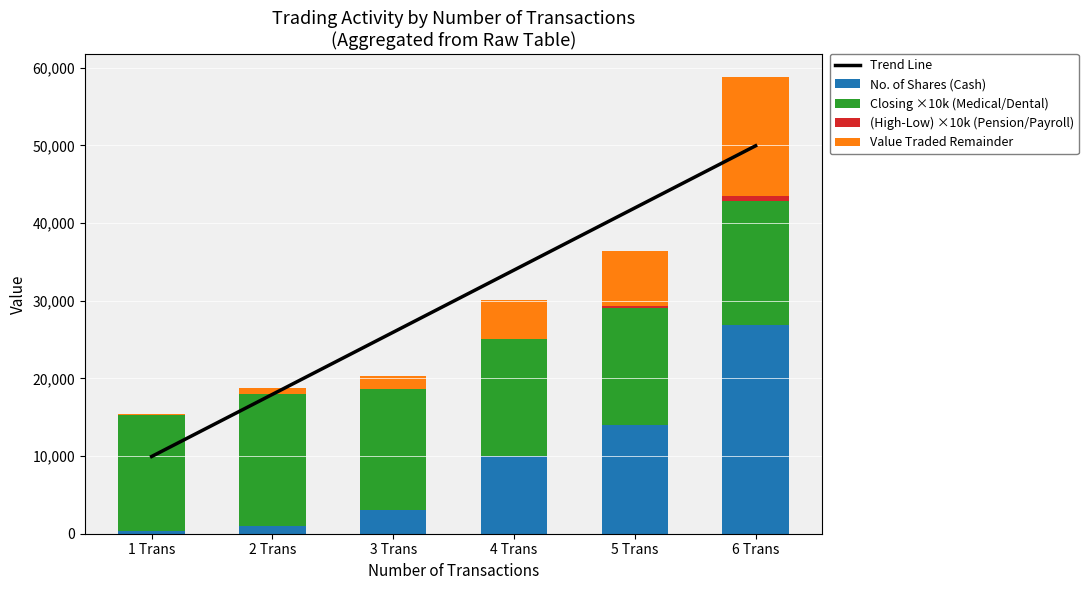

What is the average value of the Closing ×10k (Medical/Dental) series?

15583.3